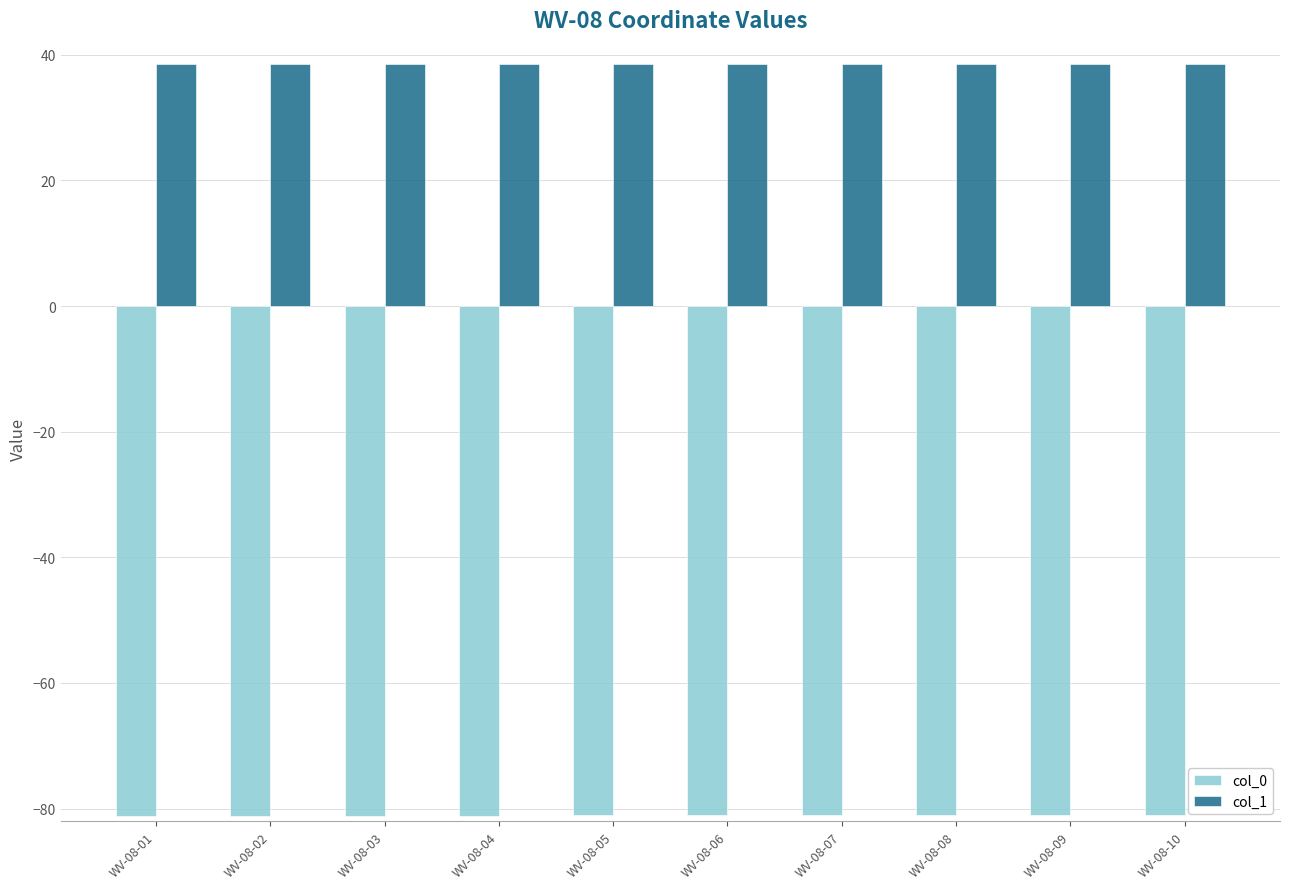

What is the difference between the maximum and second lowest values in the col_0 series?

0.2